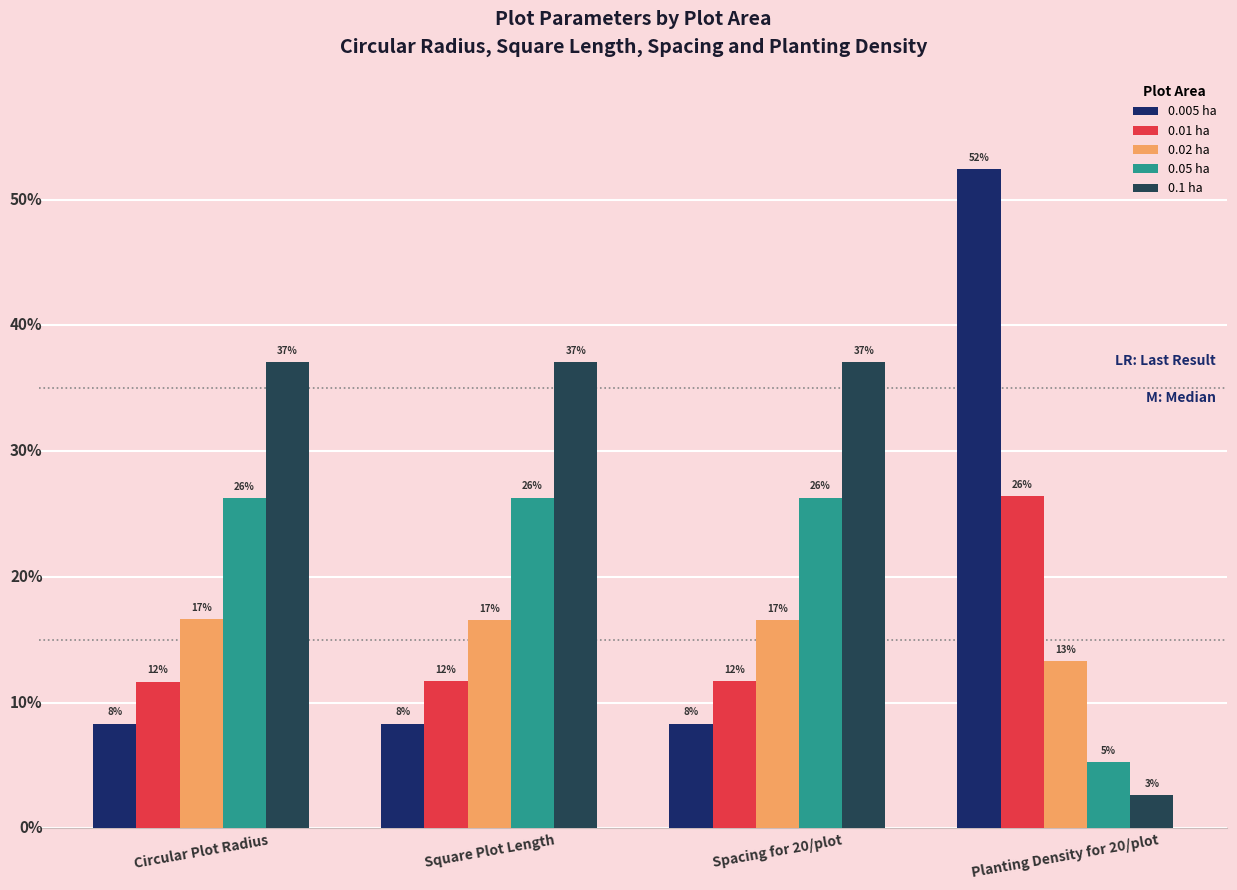

Are the bars horizontal?

No